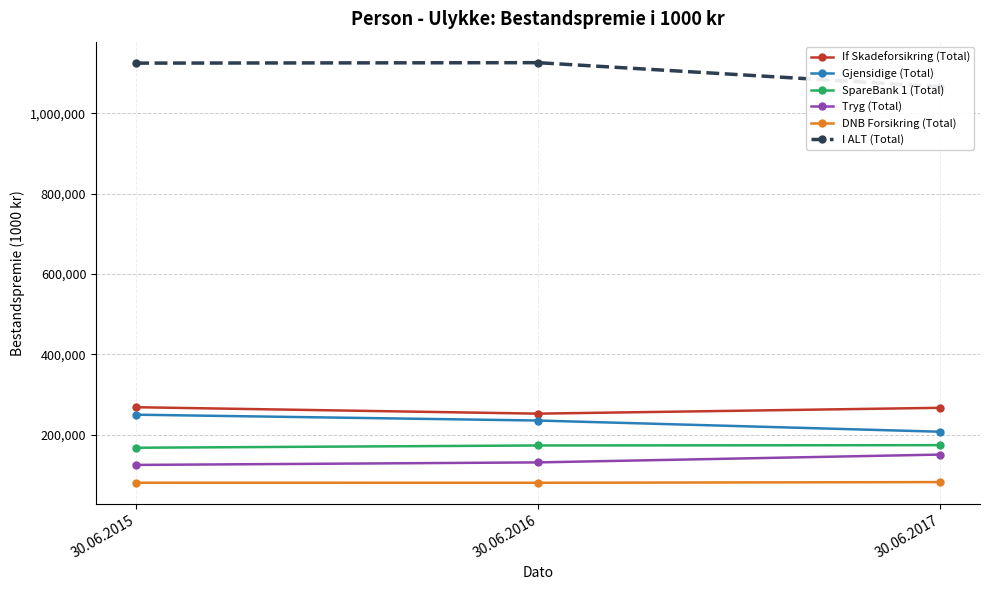

Is it true that I ALT (Total) equals 1698315 at 30.06.2016?

False